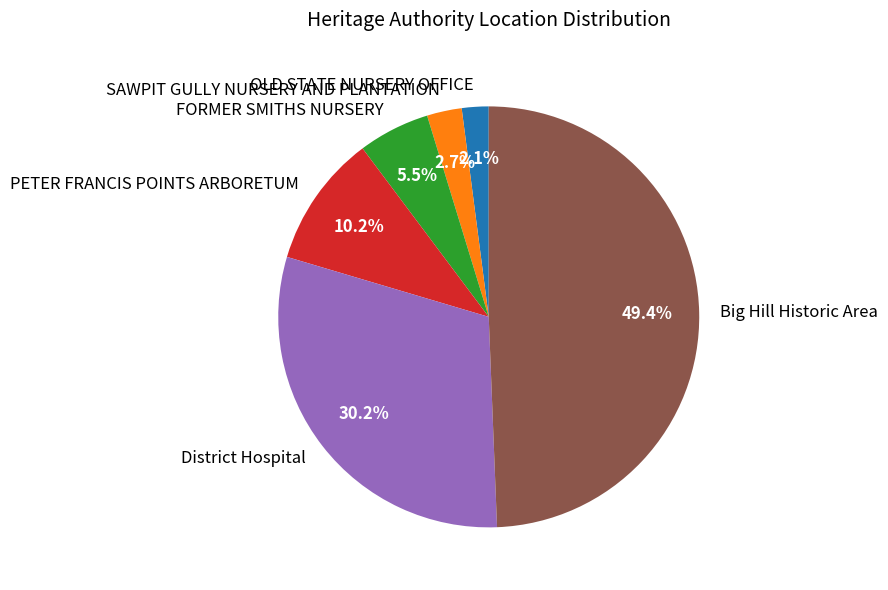

Is there a majority slice in this chart?

No